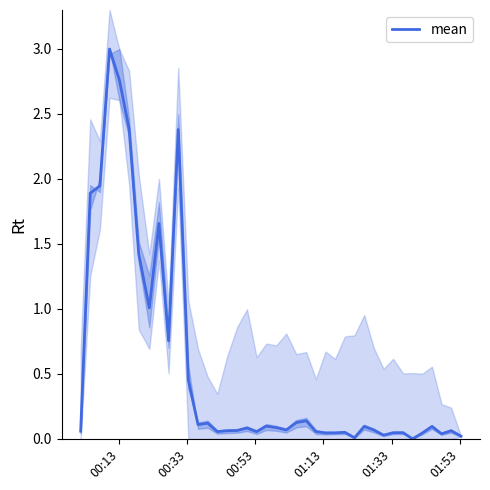

Is it true that the value at 25 is 0.1?

False